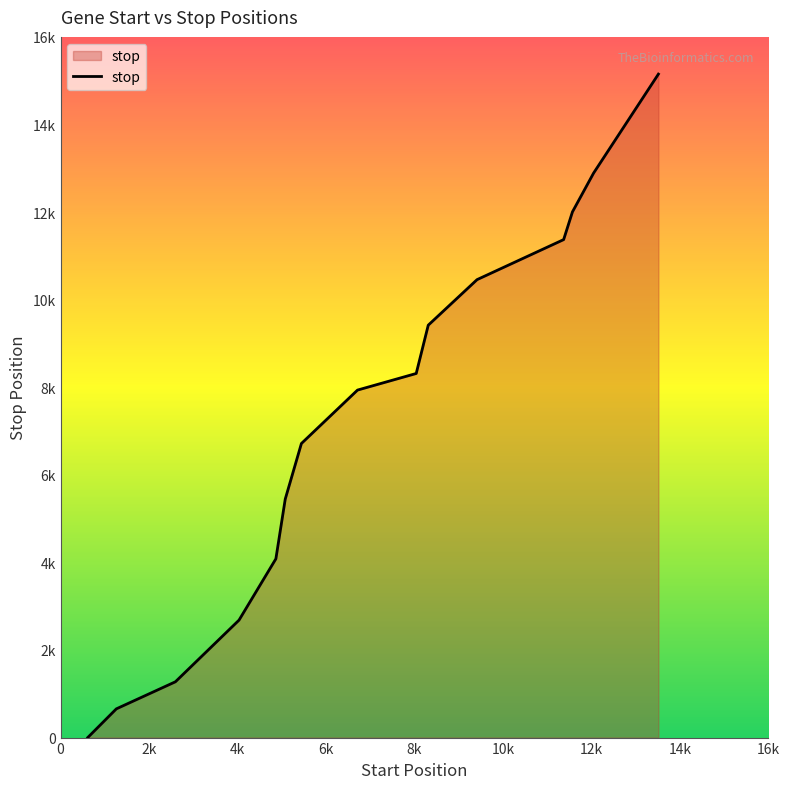

What is the difference between the second highest and second lowest values?

12234